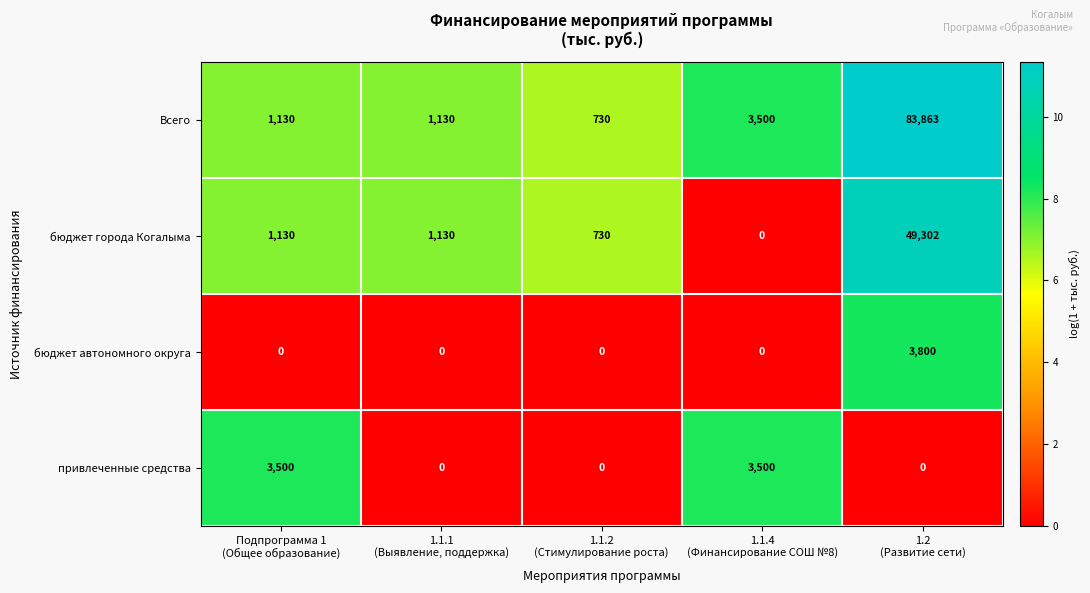

How many categories are shown in the chart?

5